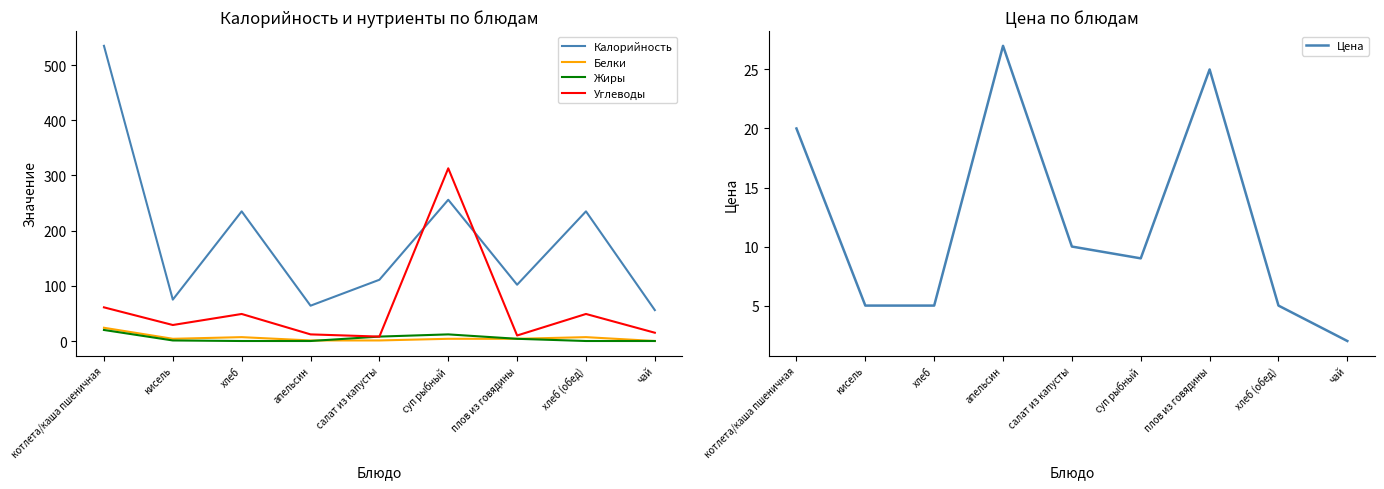

How many lines are shown in the chart?

5